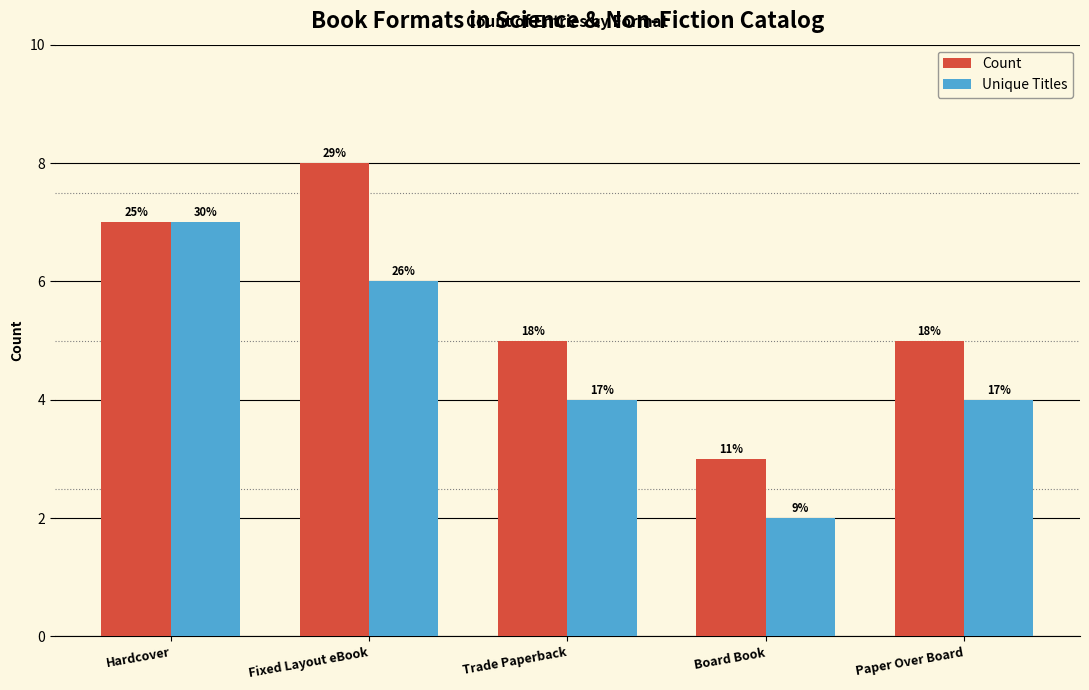

Which series has the largest range (max minus min)?

Count